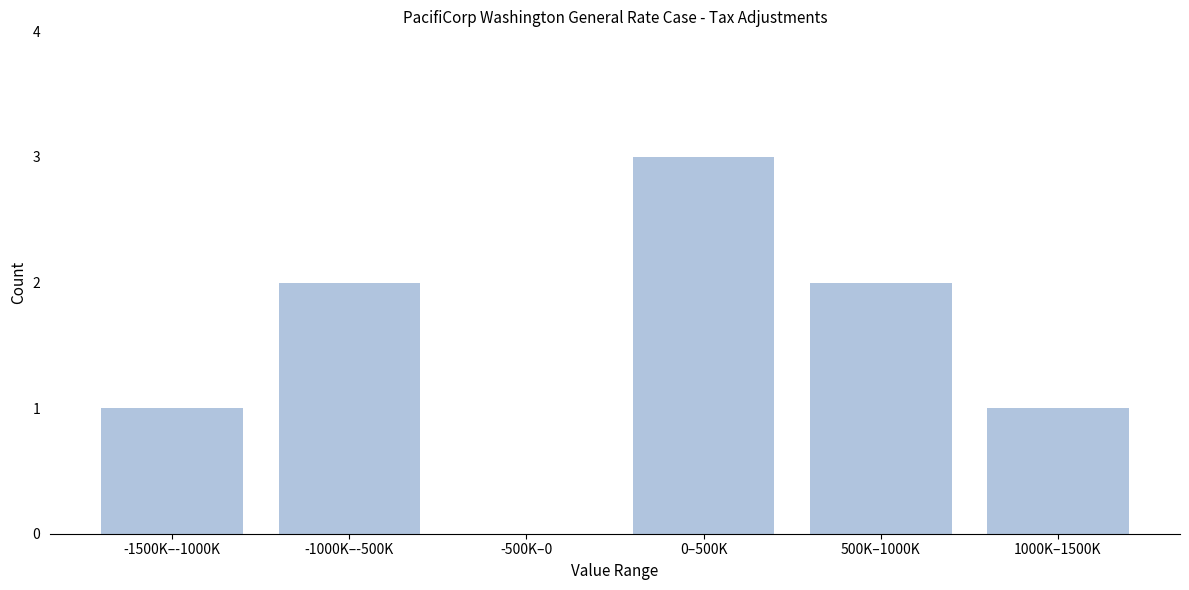

Reading right to left, what are all the values shown in this chart?

1000K–1500K=1	500K–1000K=2	0–500K=3	-500K–0=0	-1000K–-500K=2	-1500K–-1000K=1